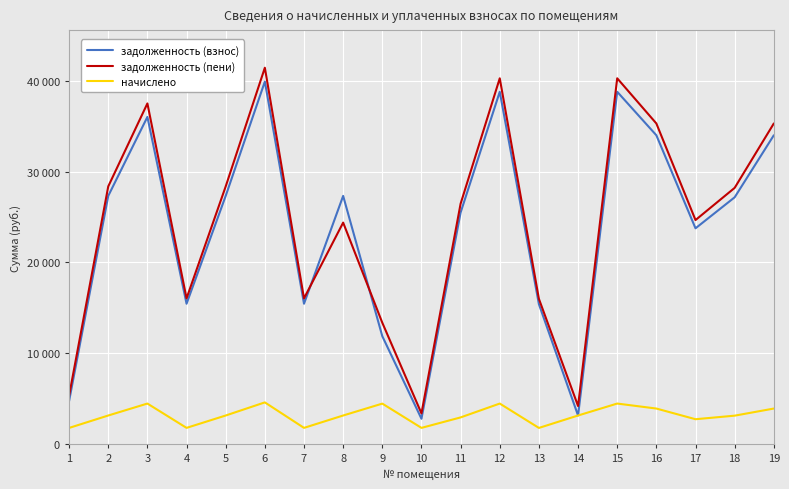

Does the chart display data point markers on the line(s)?

No